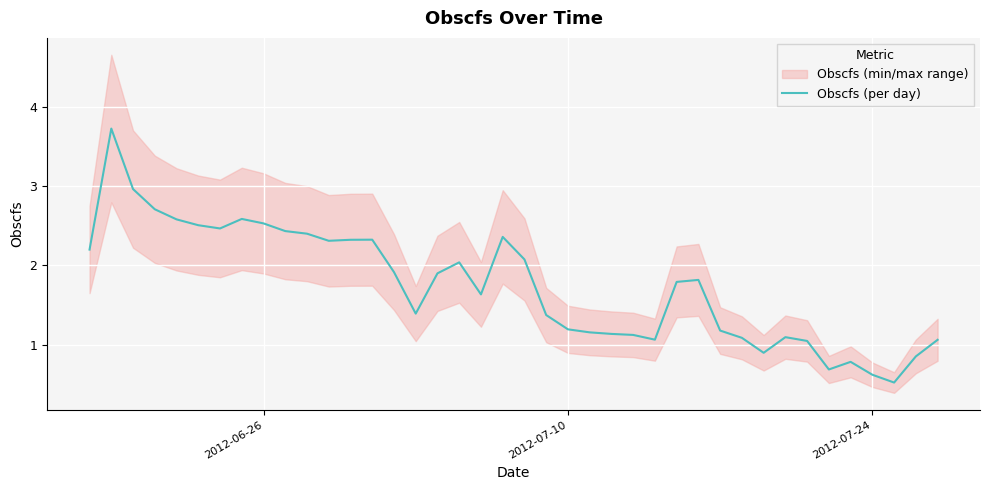

What is the difference between the second highest and second lowest values?

2.3